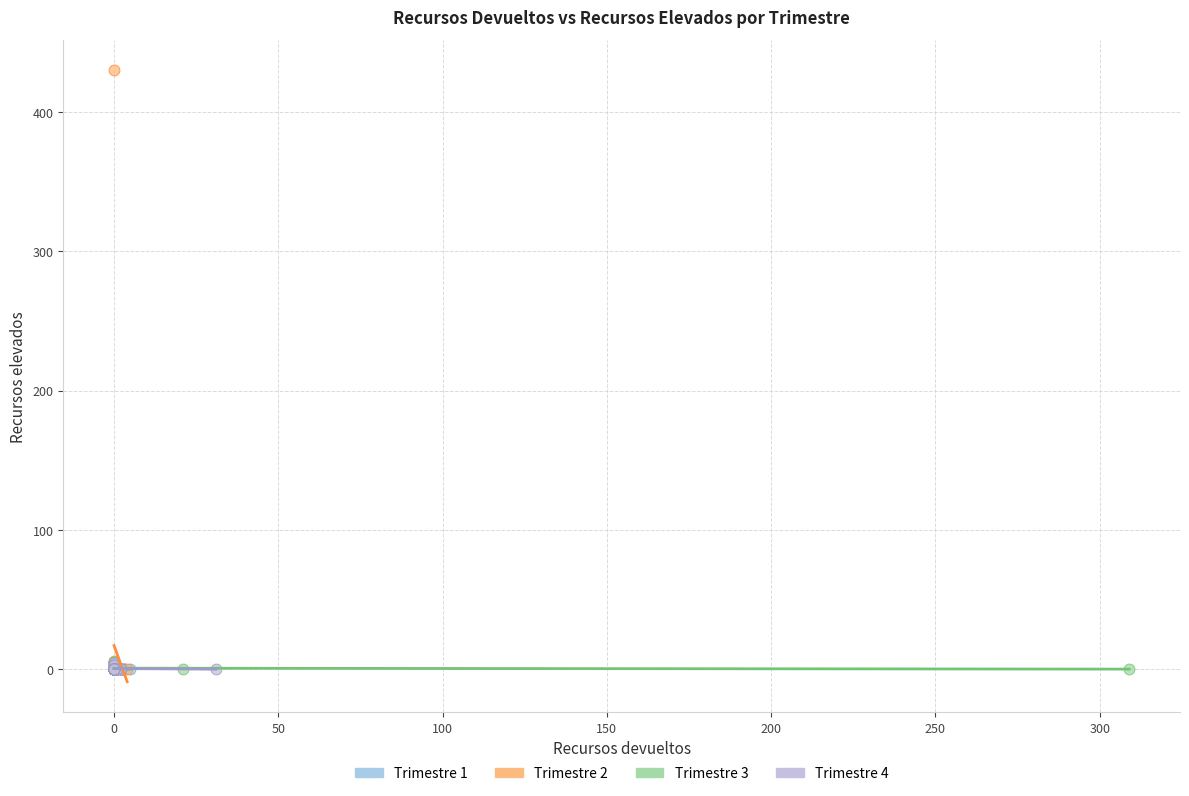

Which series has the widest spread of Y values?

Trimestre 2